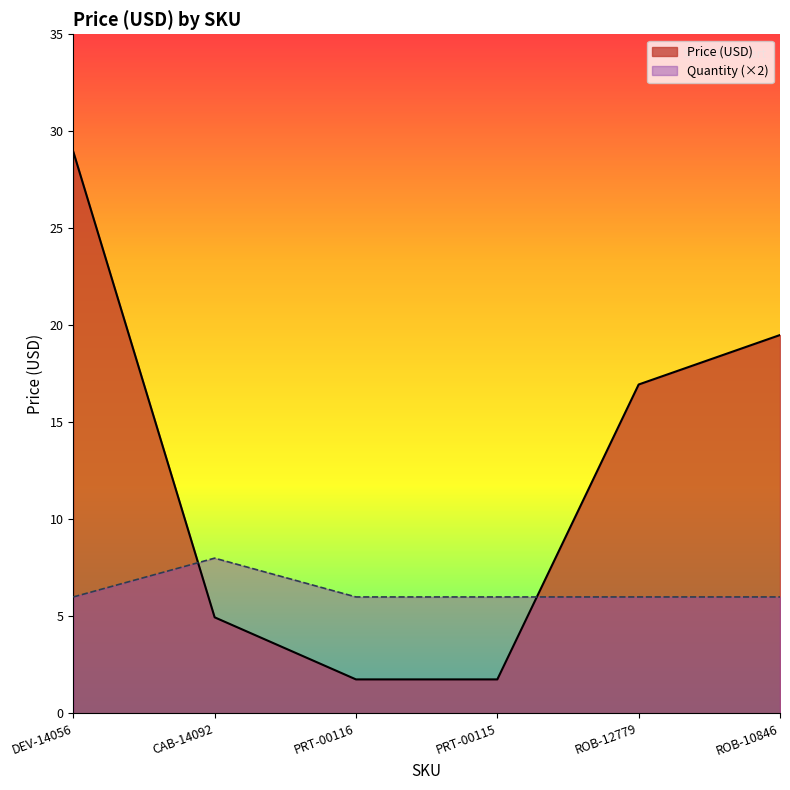

How many data points are above 16?

3